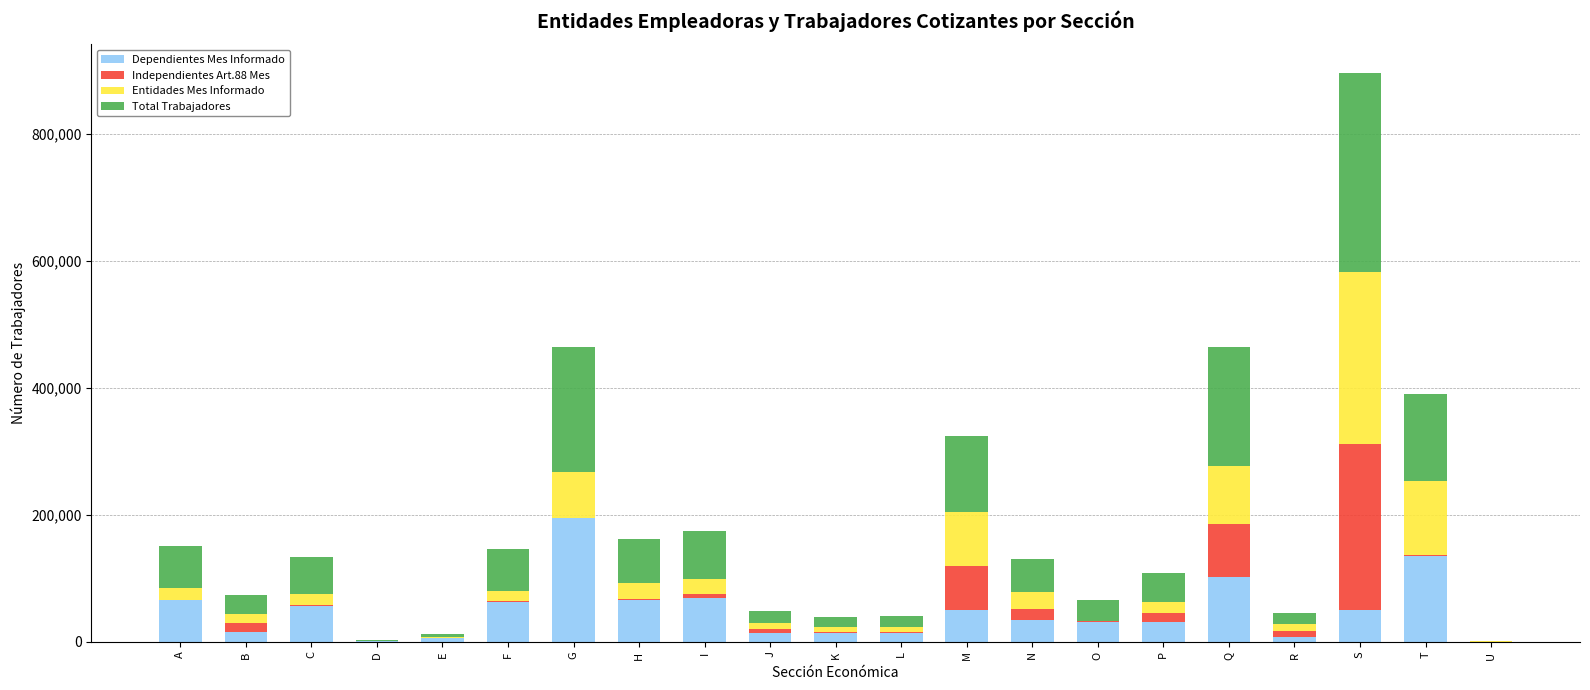

At which label does Dependientes Mes Informado reach its peak?

G